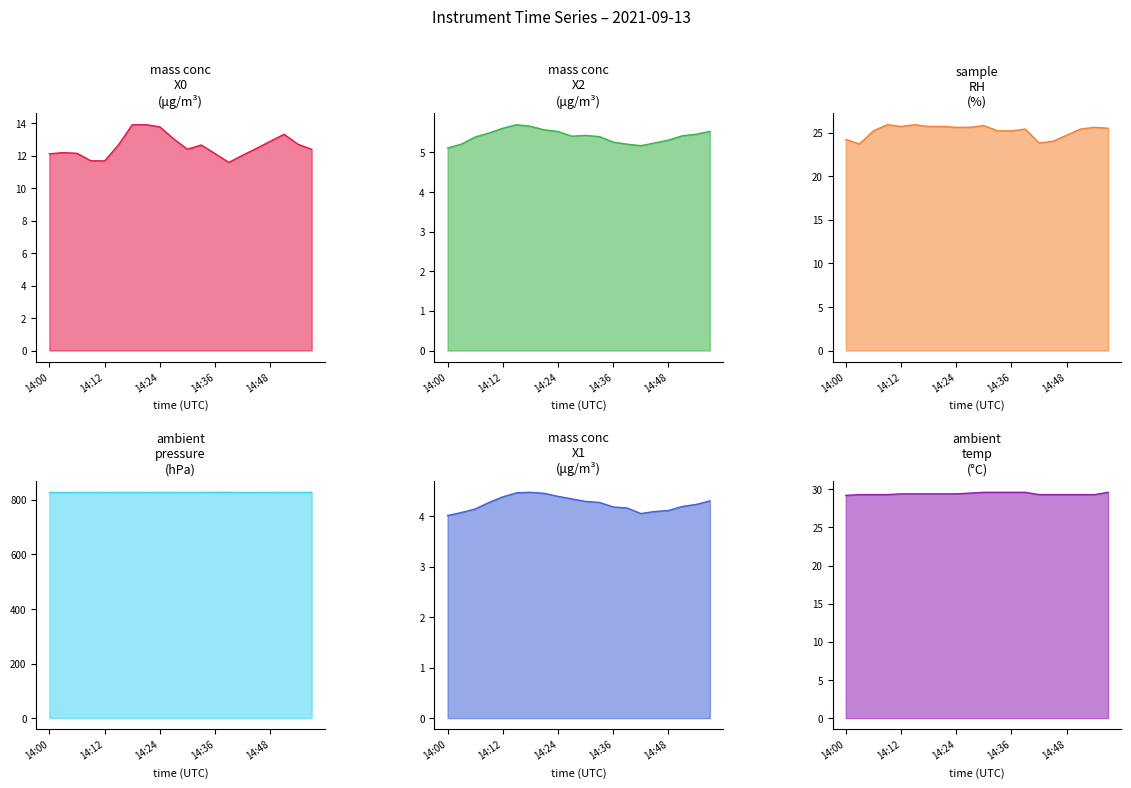

Reading left to right, what are all the values shown in this chart?

Mass conc X0 (μg/m³): 14:00=12.1	14:03=12.2	14:06=12.2	14:09=11.7	14:12=11.7	14:15=12.7	14:18=13.9	14:21=13.9	14:24=13.8	14:27=13.0	14:30=12.4	14:33=12.7	14:36=12.1	14:39=11.6	14:42=12.0	14:45=12.4	14:48=12.9	14:51=13.3	14:54=12.7	14:57=12.4
Mass conc X2 (μg/m³): 14:00=5.1	14:03=5.2	14:06=5.4	14:09=5.5	14:12=5.6	14:15=5.7	14:18=5.7	14:21=5.6	14:24=5.5	14:27=5.4	14:30=5.4	14:33=5.4	14:36=5.3	14:39=5.2	14:42=5.2	14:45=5.2	14:48=5.3	14:51=5.4	14:54=5.5	14:57=5.5
Mass conc X1 (μg/m³): 14:00=4.0	14:03=4.1	14:06=4.1	14:09=4.3	14:12=4.4	14:15=4.5	14:18=4.5	14:21=4.5	14:24=4.4	14:27=4.3	14:30=4.3	14:33=4.3	14:36=4.2	14:39=4.2	14:42=4.0	14:45=4.1	14:48=4.1	14:51=4.2	14:54=4.2	14:57=4.3
Sample RH (%): 14:00=24.2	14:03=23.7	14:06=25.2	14:09=25.9	14:12=25.7	14:15=25.9	14:18=25.7	14:21=25.7	14:24=25.6	14:27=25.6	14:30=25.8	14:33=25.2	14:36=25.2	14:39=25.4	14:42=23.8	14:45=24.0	14:48=24.7	14:51=25.4	14:54=25.6	14:57=25.5
Ambient temp (°C): 14:00=29.2	14:03=29.3	14:06=29.3	14:09=29.3	14:12=29.4	14:15=29.4	14:18=29.4	14:21=29.4	14:24=29.4	14:27=29.5	14:30=29.6	14:33=29.6	14:36=29.6	14:39=29.6	14:42=29.3	14:45=29.3	14:48=29.3	14:51=29.3	14:54=29.3	14:57=29.6
Ambient pressure (hPa): 14:00=827.2	14:03=827.1	14:06=827.4	14:09=827.4	14:12=827.2	14:15=827.3	14:18=827.3	14:21=827.2	14:24=827.3	14:27=827.3	14:30=827.4	14:33=827.4	14:36=827.5	14:39=827.6	14:42=827.0	14:45=827.2	14:48=827.2	14:51=827.4	14:54=827.3	14:57=827.4